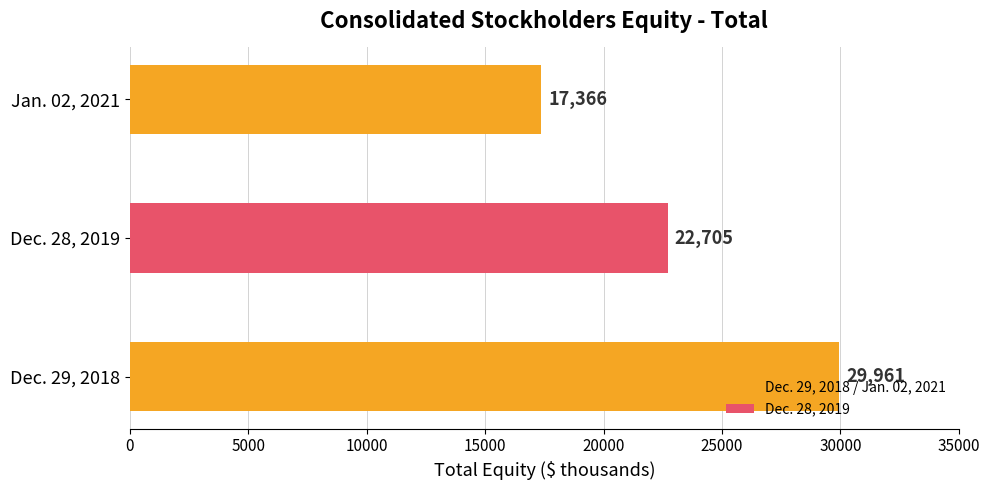

What is the sum of all values?

70032